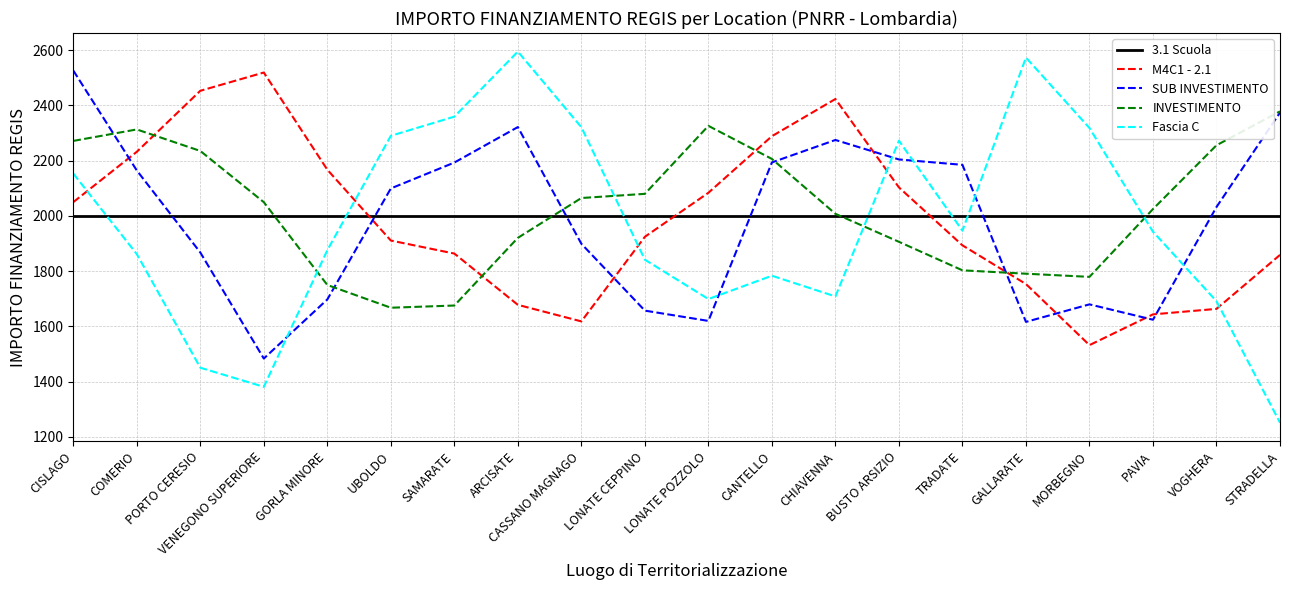

Where do INVESTIMENTO and 3.1 Scuola first cross each other?

VENEGONO SUPERIORE and GORLA MINORE